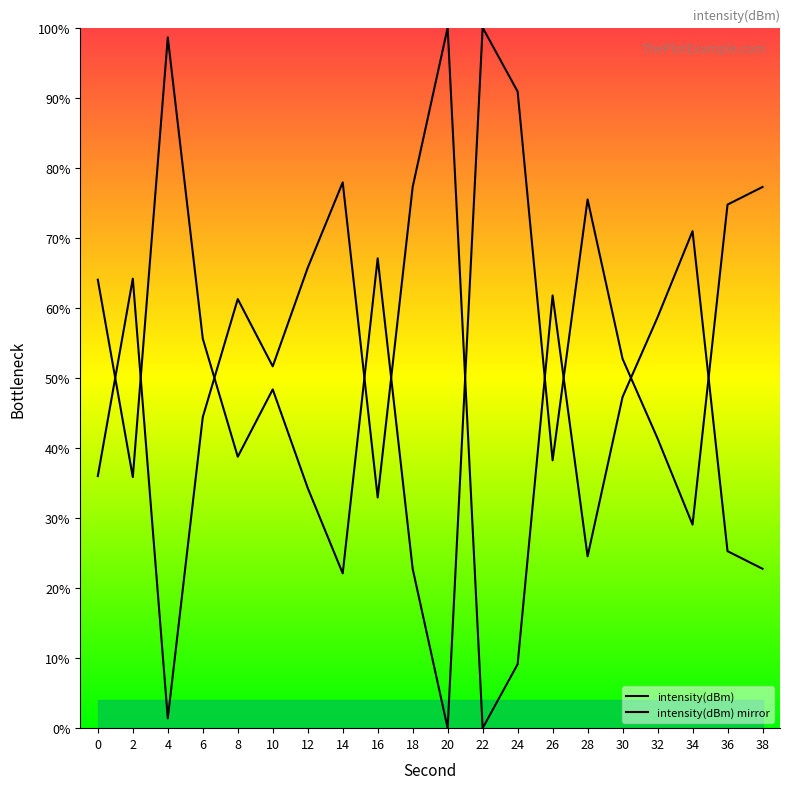

List the labels in order of intensity(dBm) mirror value, largest first.

22, 4, 24, 38, 28, 36, 16, 0, 6, 30, 10, 32, 8, 26, 2, 12, 34, 18, 14, 20